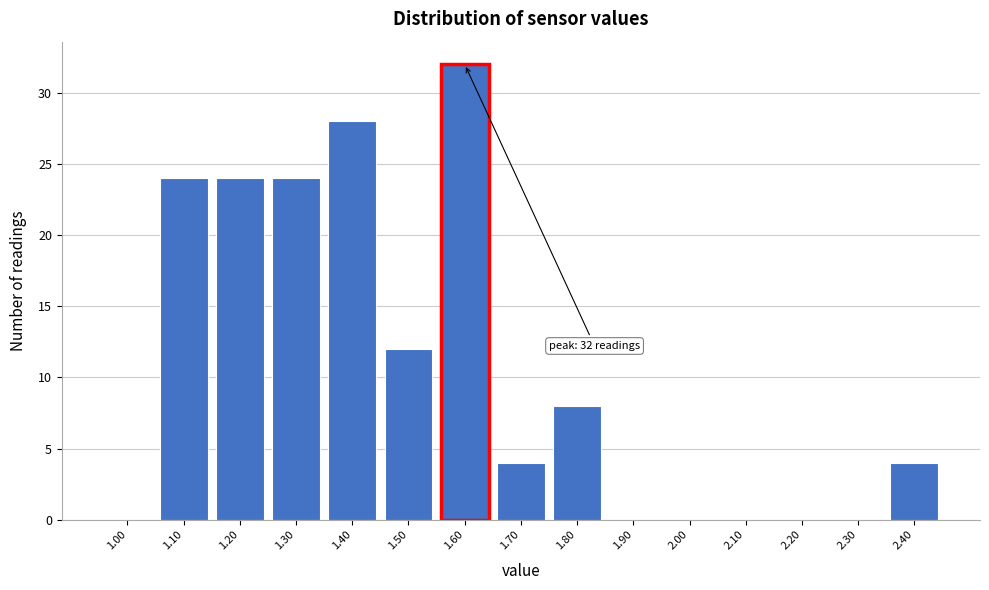

Over which range of the x-axis is the bar tallest?

1.55 to 1.65